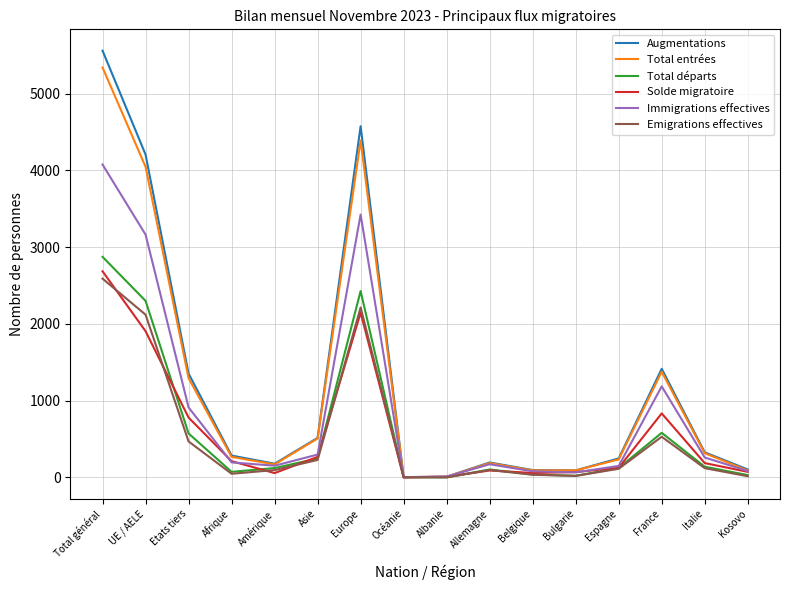

Which category has the highest value in the Total départs series?

Total général